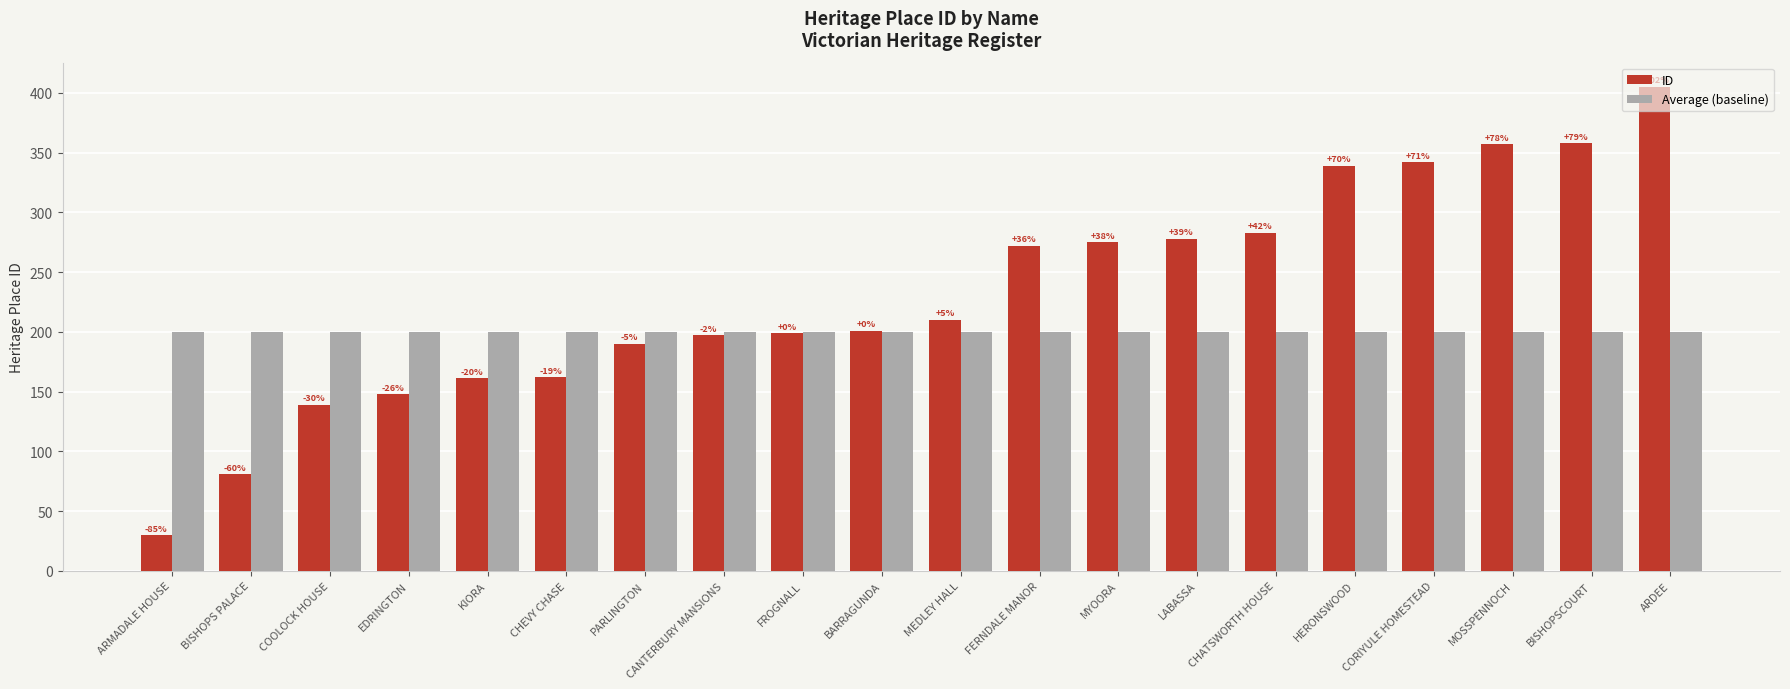

What is the approximate value of Average (baseline) at CORIYULE HOMESTEAD?

200